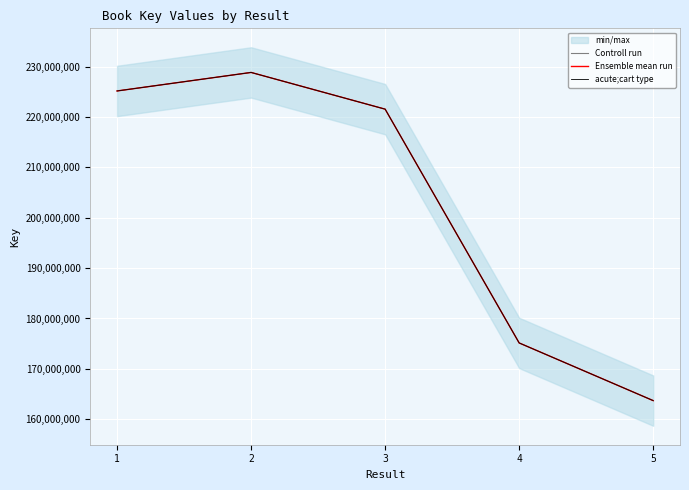

What is the difference between the maximum and second lowest values in the Controll run series?

53716953